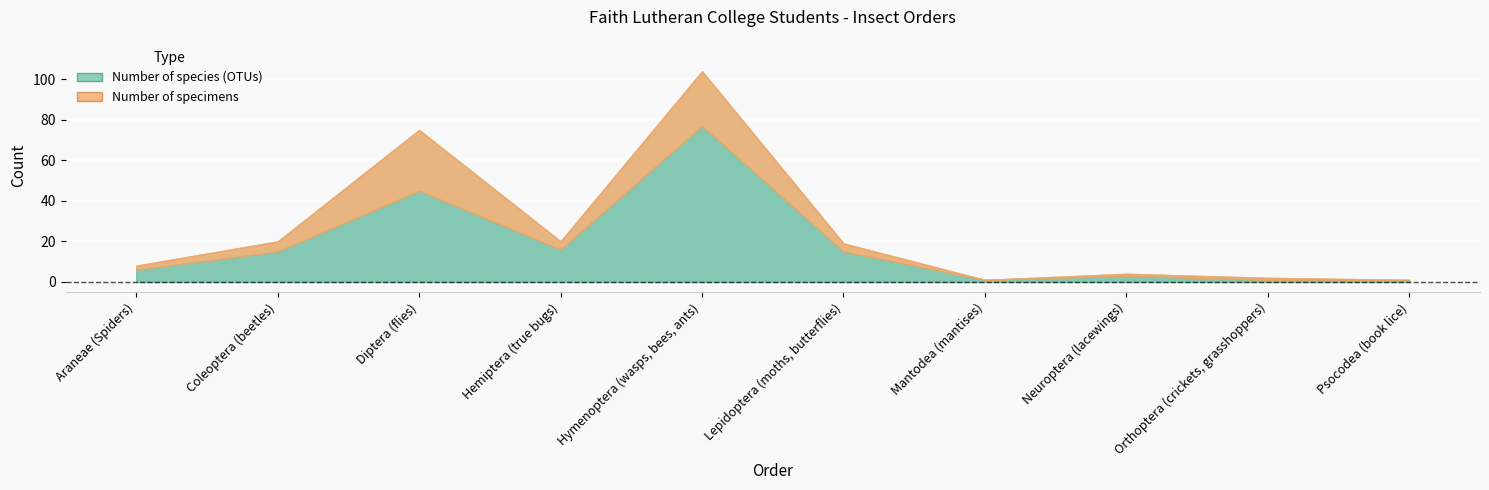

What is the sum of the Number of species (OTUs) values at Hymenoptera (wasps, bees, ants) and Mantodea (mantises)?

78